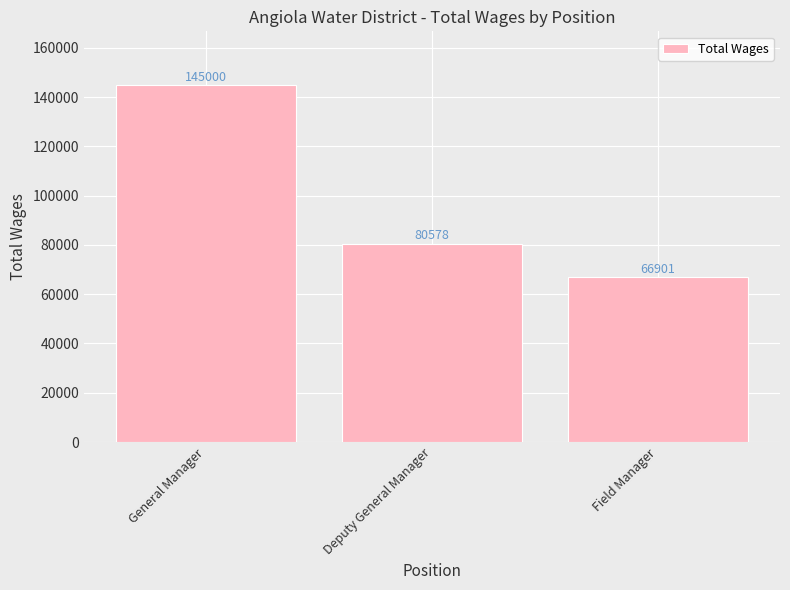

The value at Field Manager is 19632. True or false?

False